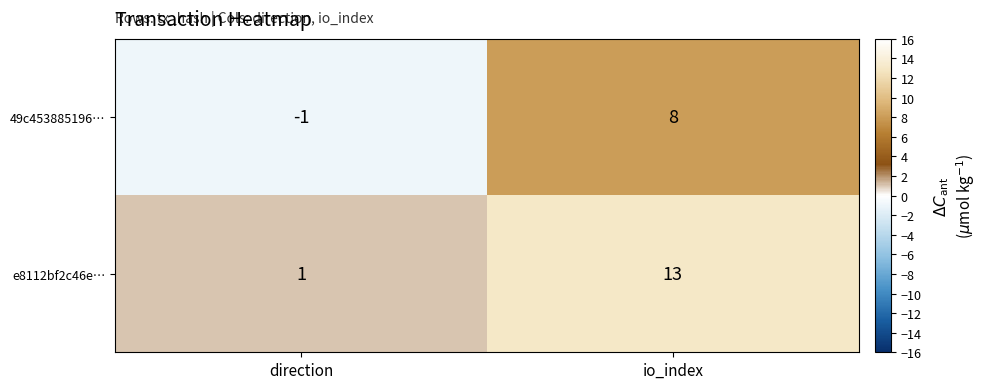

What is the maximum value shown in the chart?

13